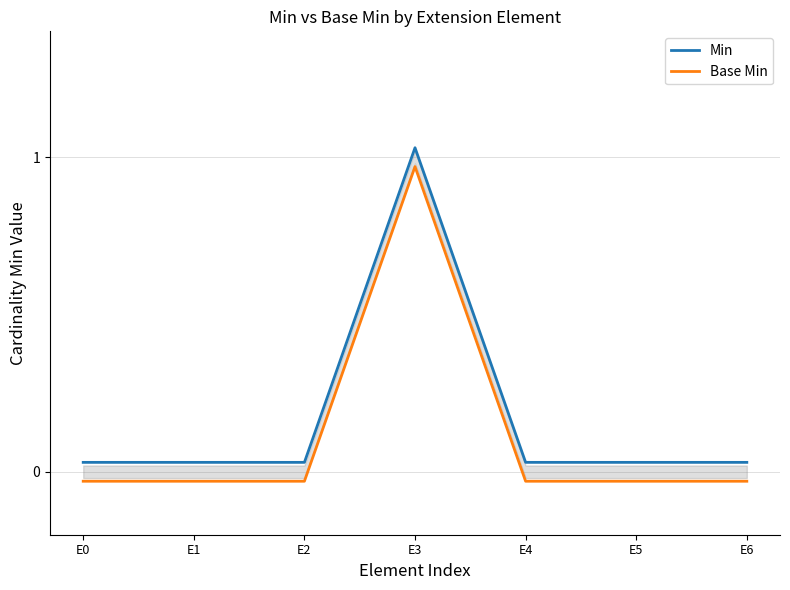

Which label corresponds to the smallest value in the chart?

E0